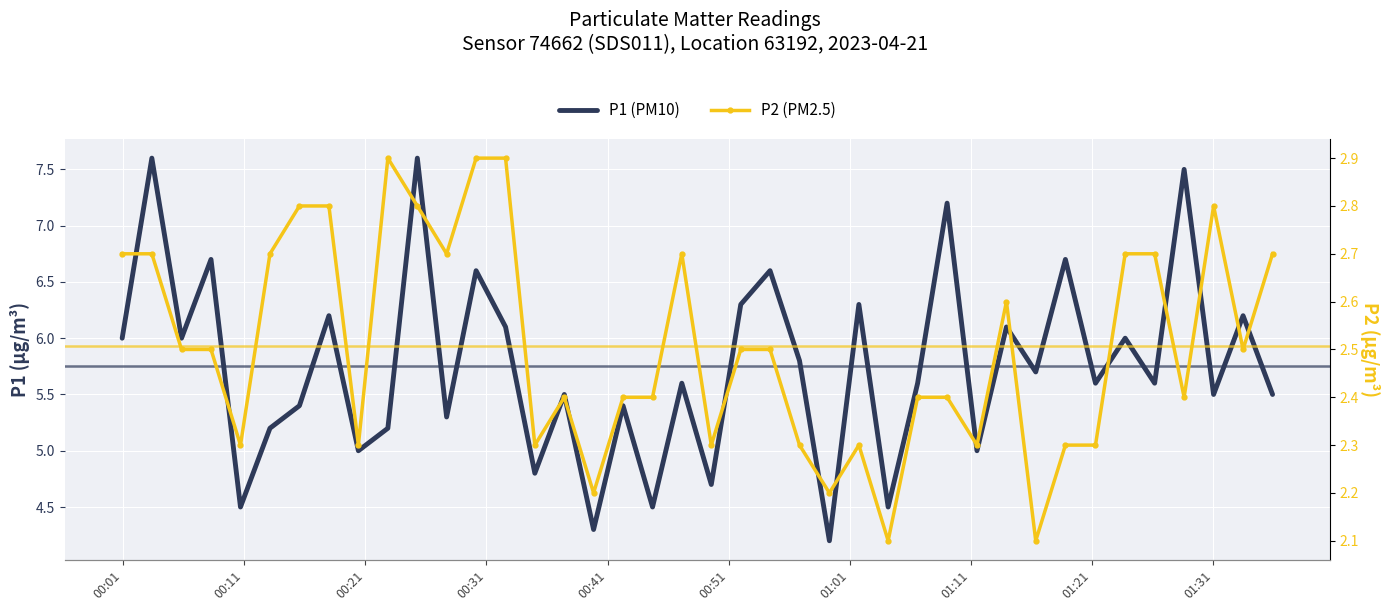

What is the difference between the maximum and minimum values in the P2 (PM2.5) series?

0.8